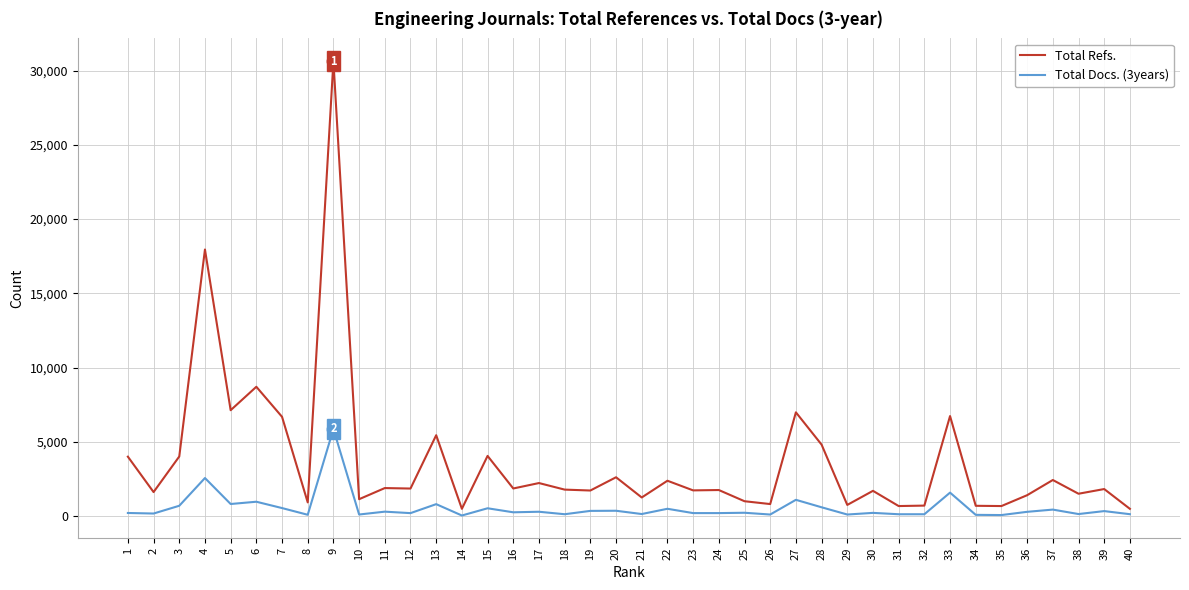

What is the highest value of the Total Refs. series?

30647